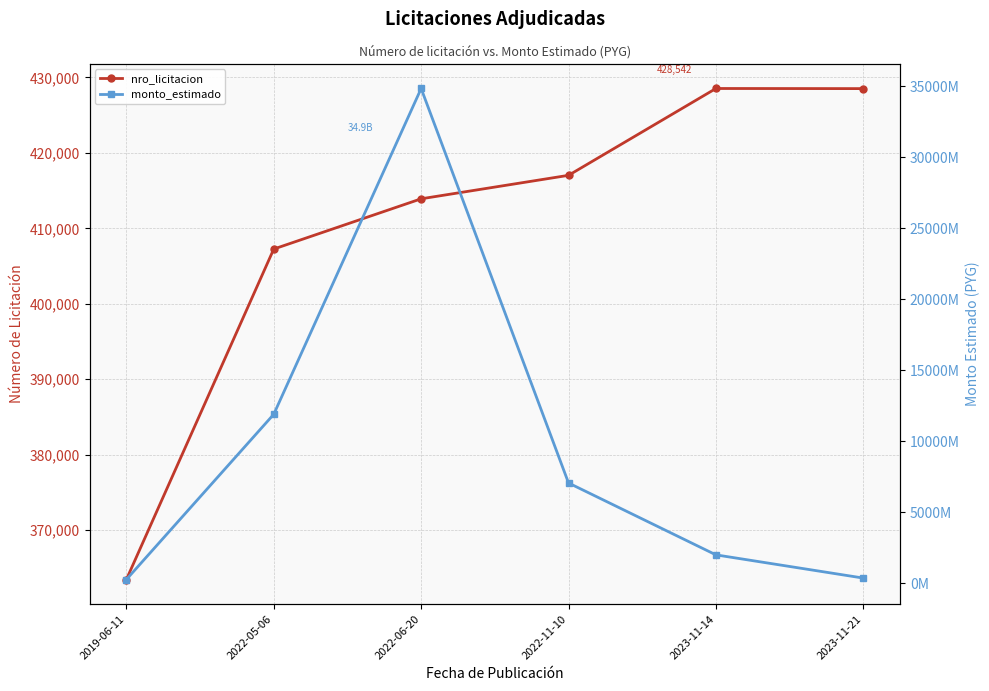

What is the value of the monto_estimado point at the 4th from the left?

7055815622